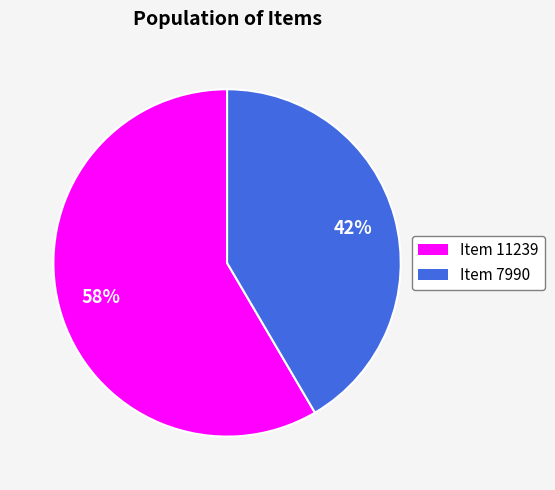

Is the sum of Item 7990 and Item 11239 greater than half?

Yes